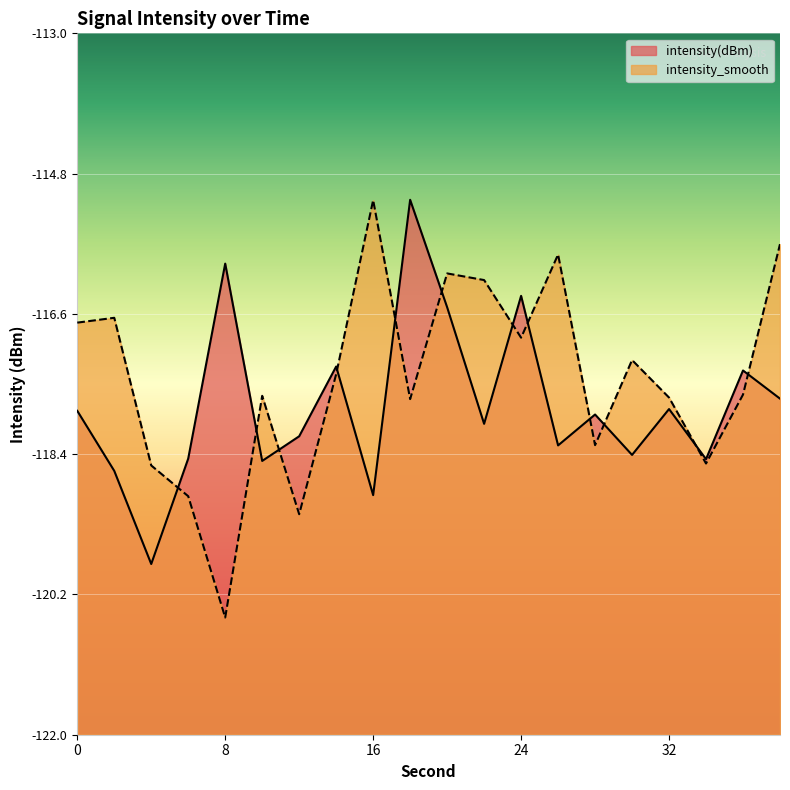

How many data points in intensity_smooth are less than -117?

12